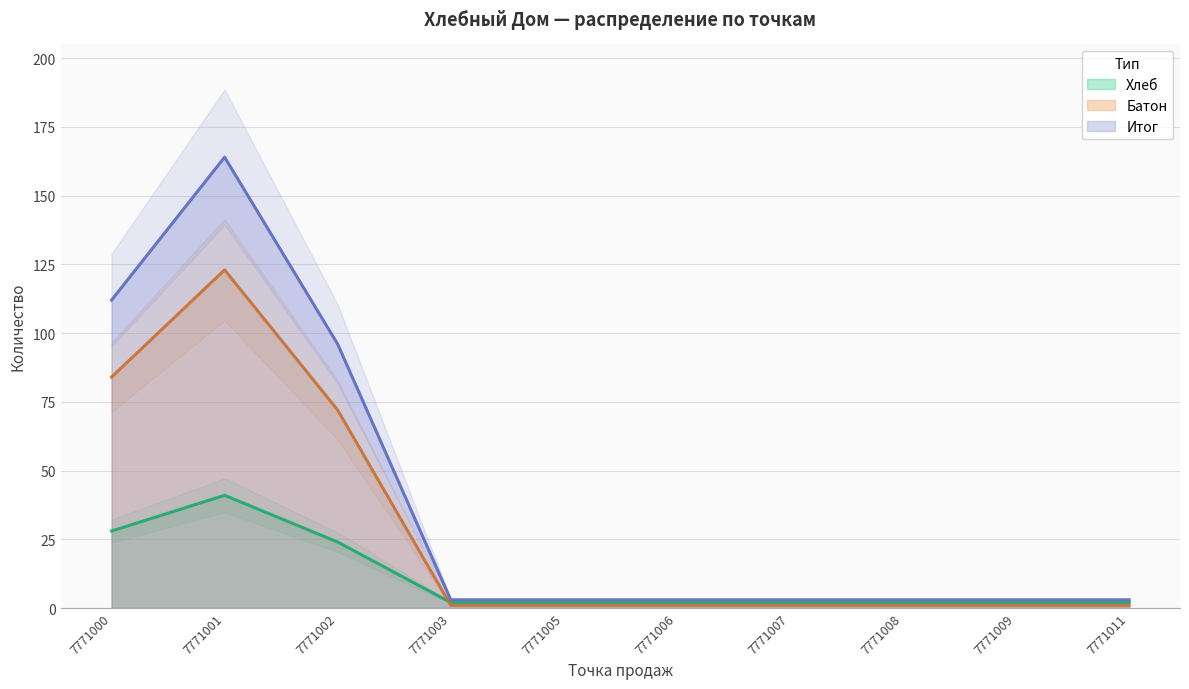

True or false: Хлеб and Итог intersect in this chart.

False